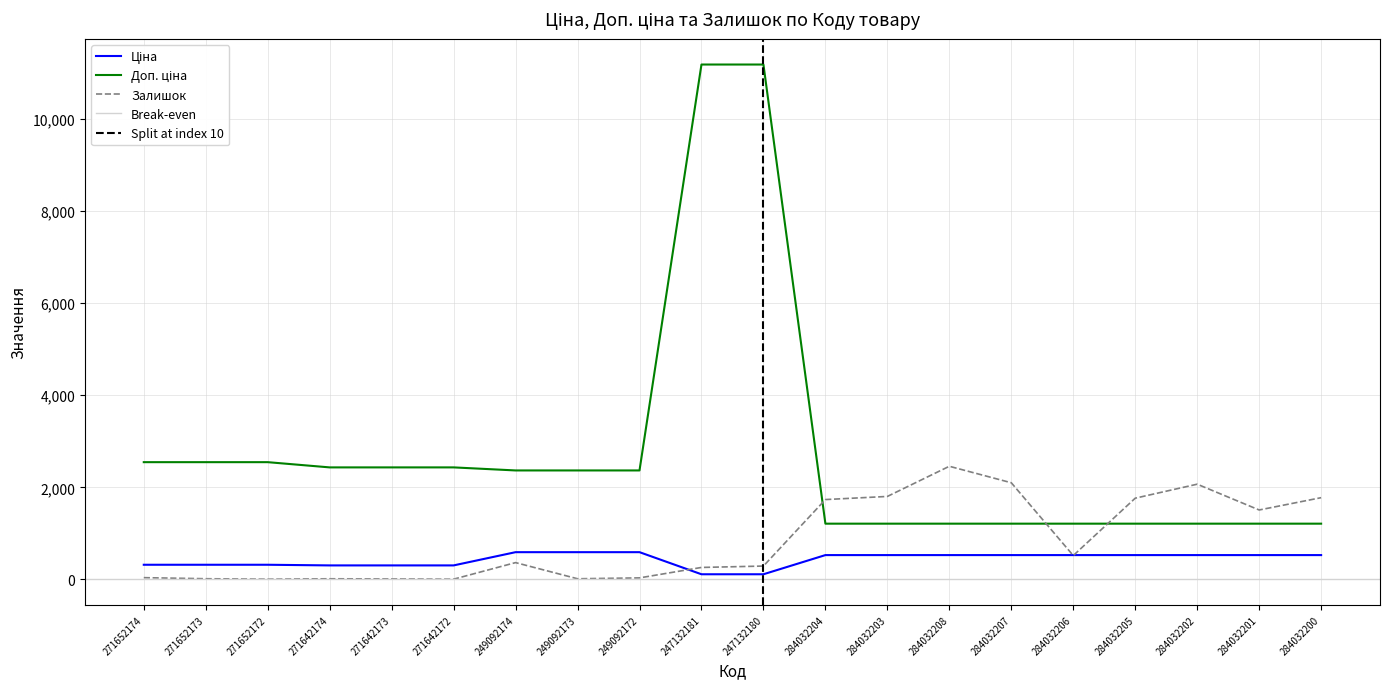

Reading left to right, transcribe all the data shown in this chart.

Ціна: 271652174=318.3	271652173=318.3	271652172=318.3	271642174=304.1	271642173=304.1	271642172=304.1	249092174=591.6	249092173=591.6	249092172=591.6	247132181=111.8	247132180=111.8	284032204=528.2	284032203=528.2	284032208=528.2	284032207=528.2	284032206=528.2	284032205=528.2	284032202=528.2	284032201=528.2	284032200=528.2
Доп. ціна: 271652174=2546.4	271652173=2546.4	271652172=2546.4	271642174=2432.8	271642173=2432.8	271642172=2432.8	249092174=2366.5	249092173=2366.5	249092172=2366.5	247132181=11182.0	247132180=11182.0	284032204=1210.7	284032203=1210.7	284032208=1210.7	284032207=1210.7	284032206=1210.7	284032205=1210.7	284032202=1210.7	284032201=1210.7	284032200=1210.7
Залишок: 271652174=38.0	271652173=15.0	271652172=5.0	271642174=14.0	271642173=10.0	271642172=5.0	249092174=365.0	249092173=14.0	249092172=33.0	247132181=260.0	247132180=290.0	284032204=1734.0	284032203=1802.0	284032208=2457.0	284032207=2099.0	284032206=518.0	284032205=1764.0	284032202=2068.0	284032201=1508.0	284032200=1775.0